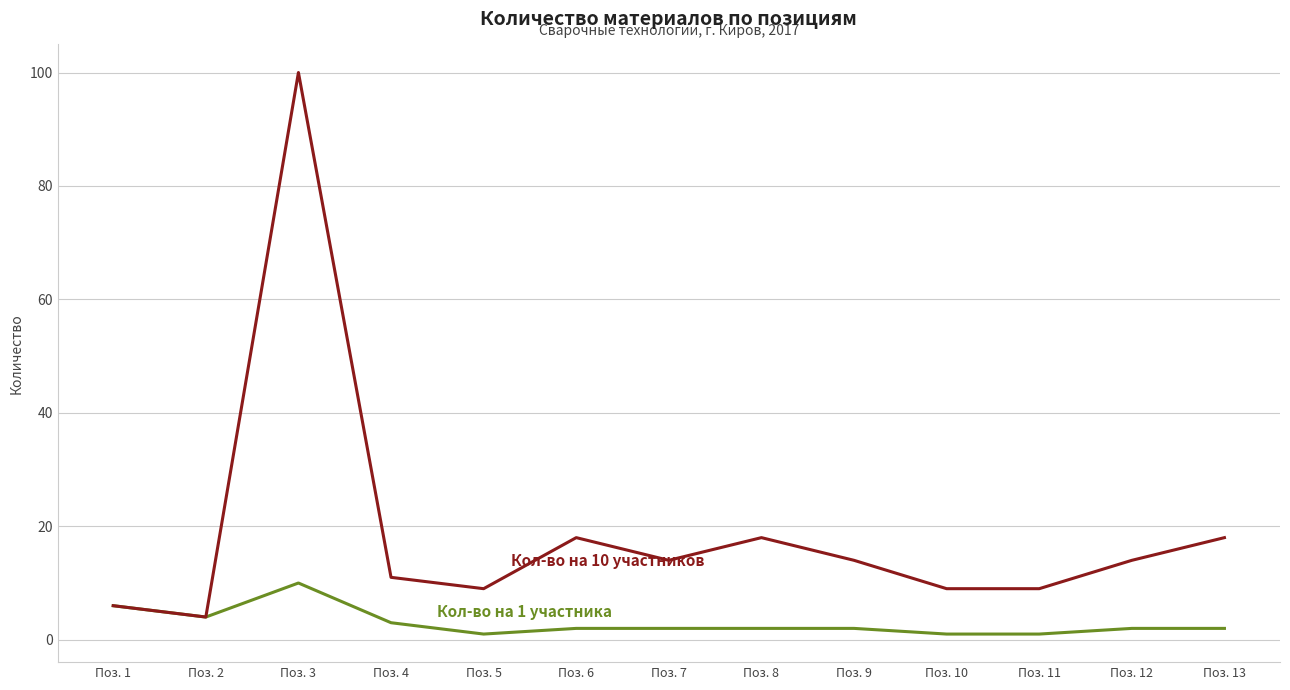

Which category has the highest value across all series?

Поз. 3